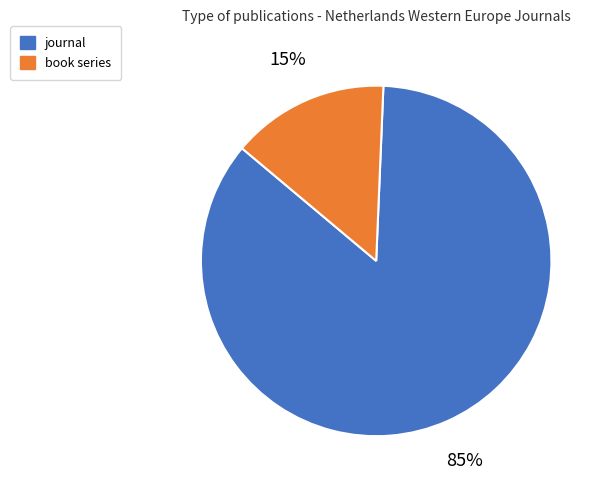

What percentage is the book series slice, to the nearest percent?

15%